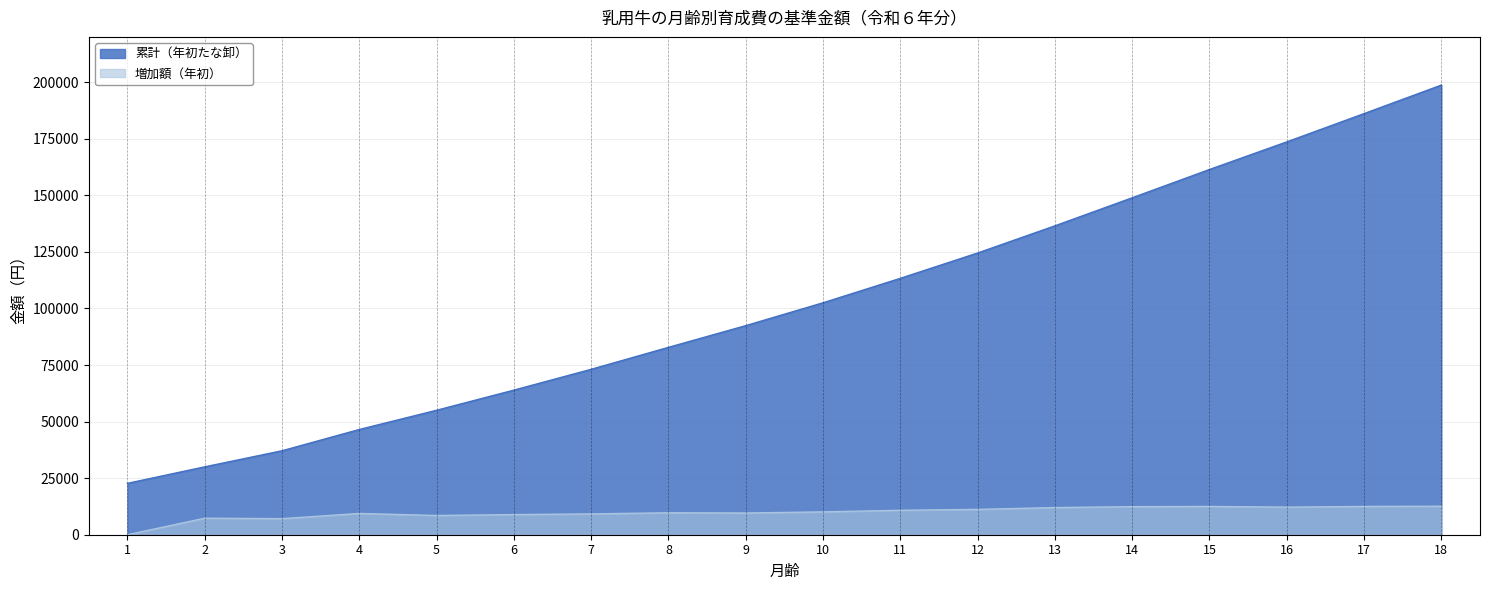

Is the value of 累計（年初たな卸） at 13 greater than the value of 増加額（年初） at 18?

Yes